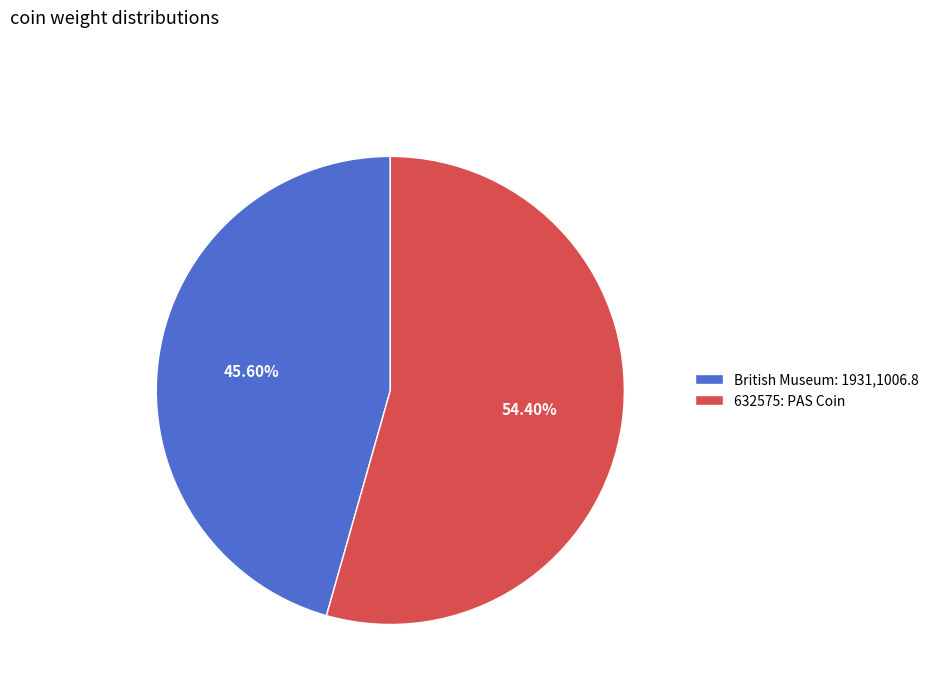

Approximately how many times larger is the value at 632575: PAS Coin compared to British Museum: 1931,1006.8?

1.2